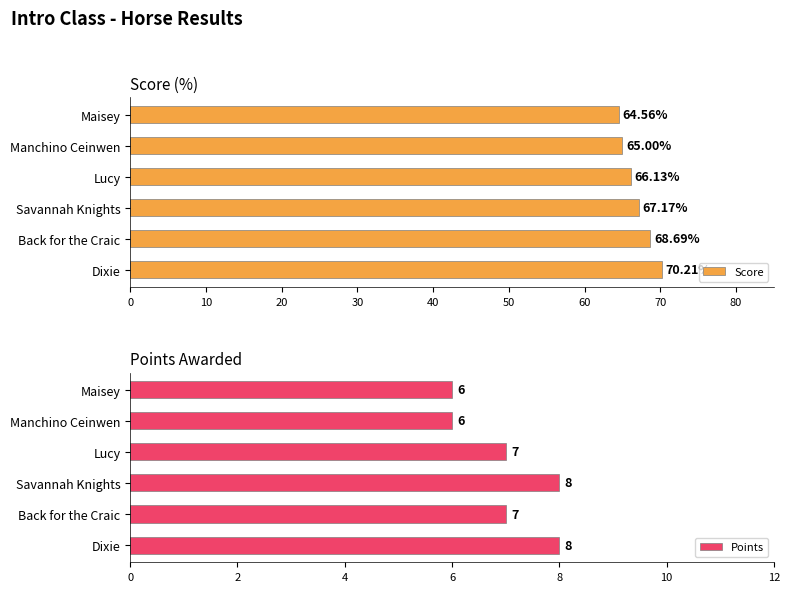

Reading left to right, what are all the values shown in this chart?

Score: 70.2	68.7	67.2	66.1	65.0	64.6
Points: 8.0	7.0	8.0	7.0	6.0	6.0